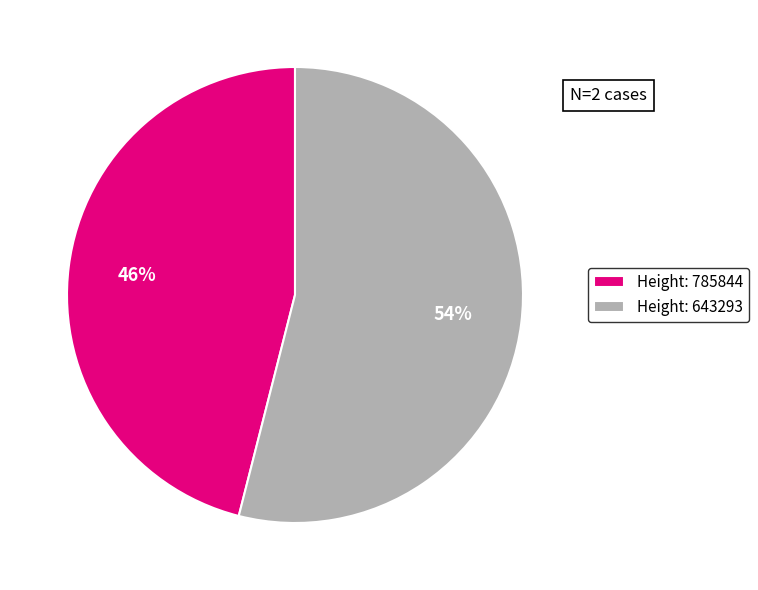

Which category has the biggest portion of the pie?

Height: 643293